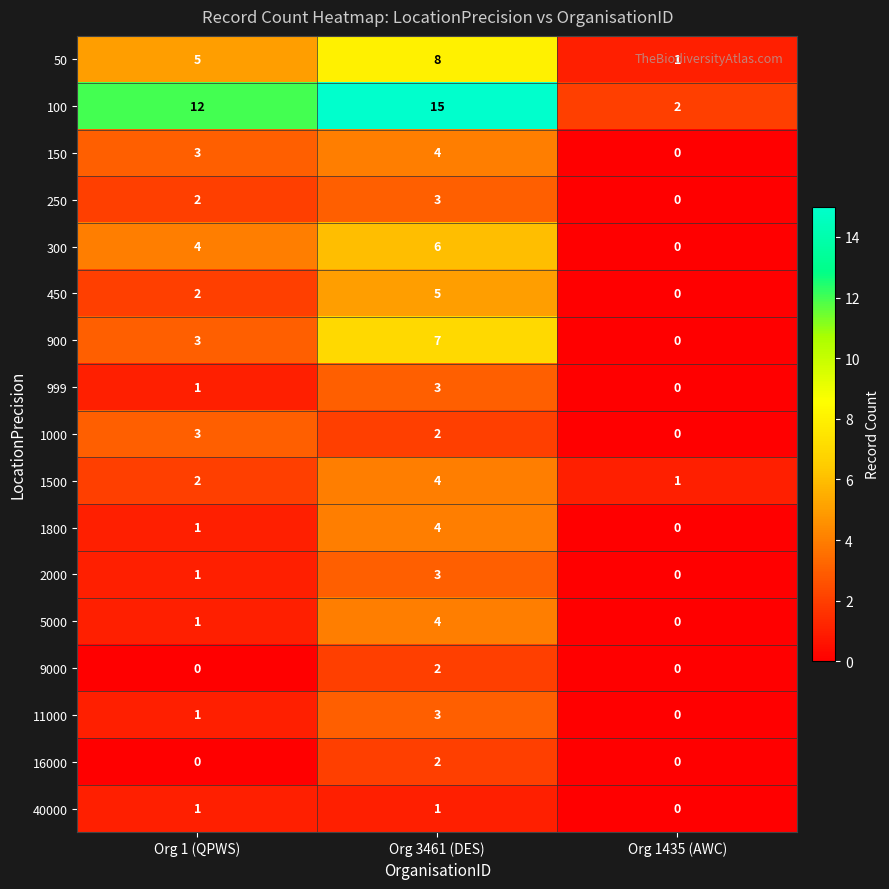

Rank the categories by 450 value from lowest to highest.

Org 1435 (AWC), Org 1 (QPWS), Org 3461 (DES)